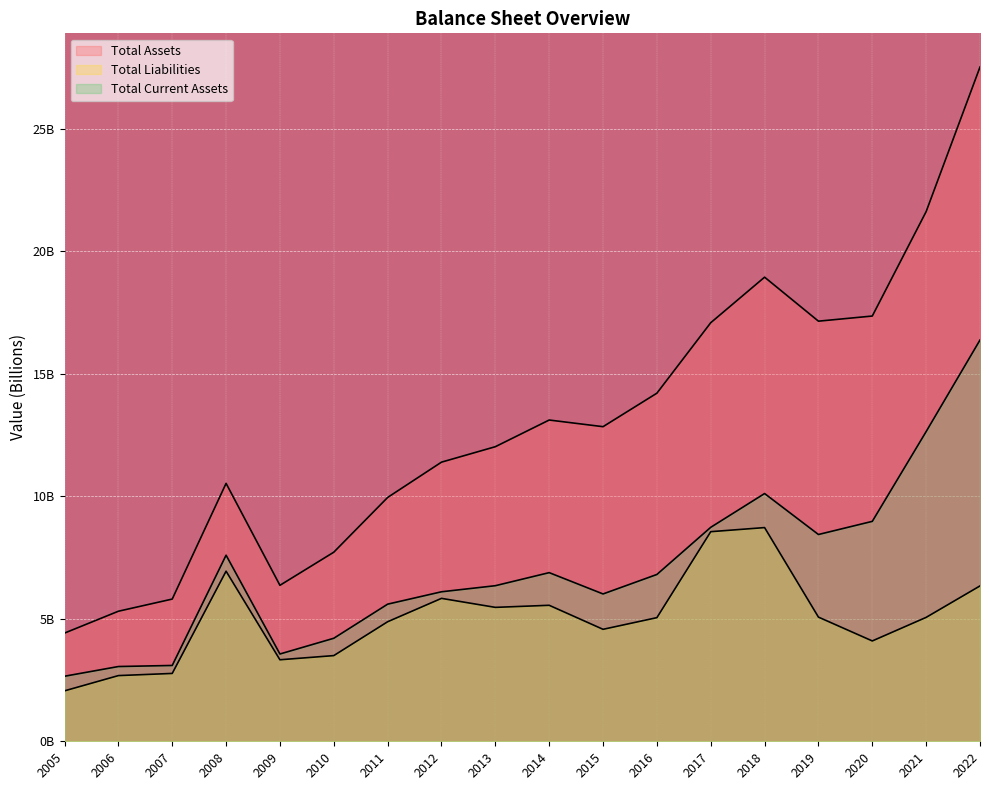

What is the total value across all series at 2019?

30.7